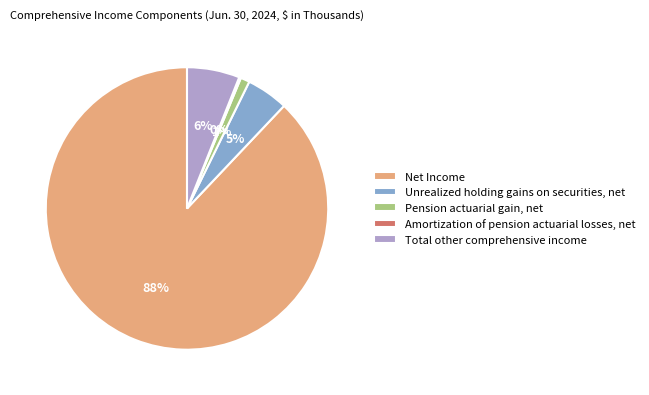

What is the largest slice in the pie chart?

Net Income